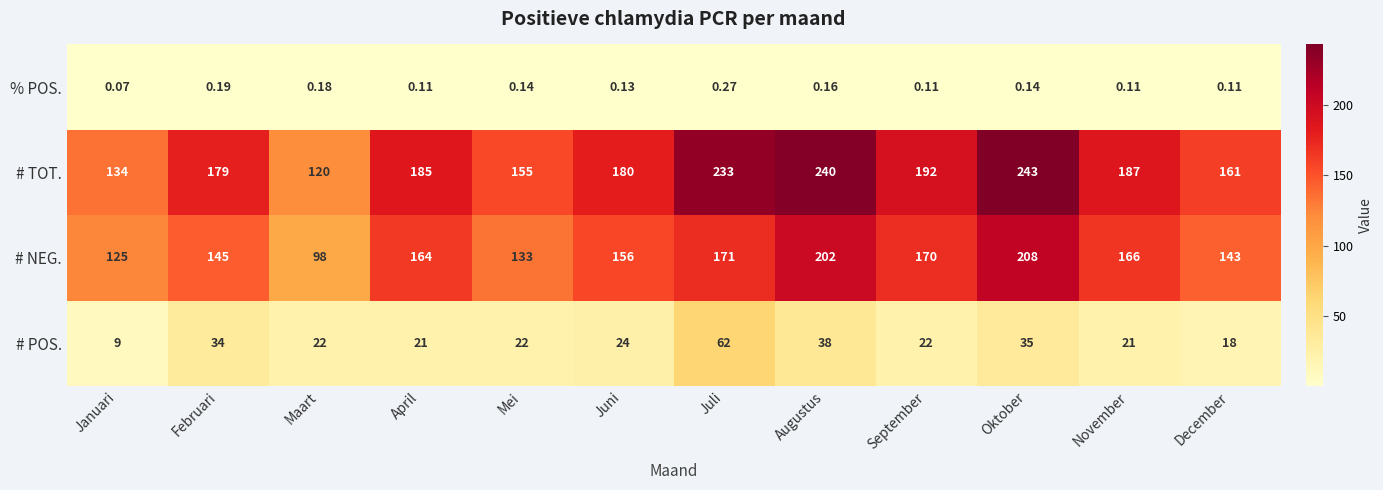

At which label is # TOT. closest to 181?

Juni